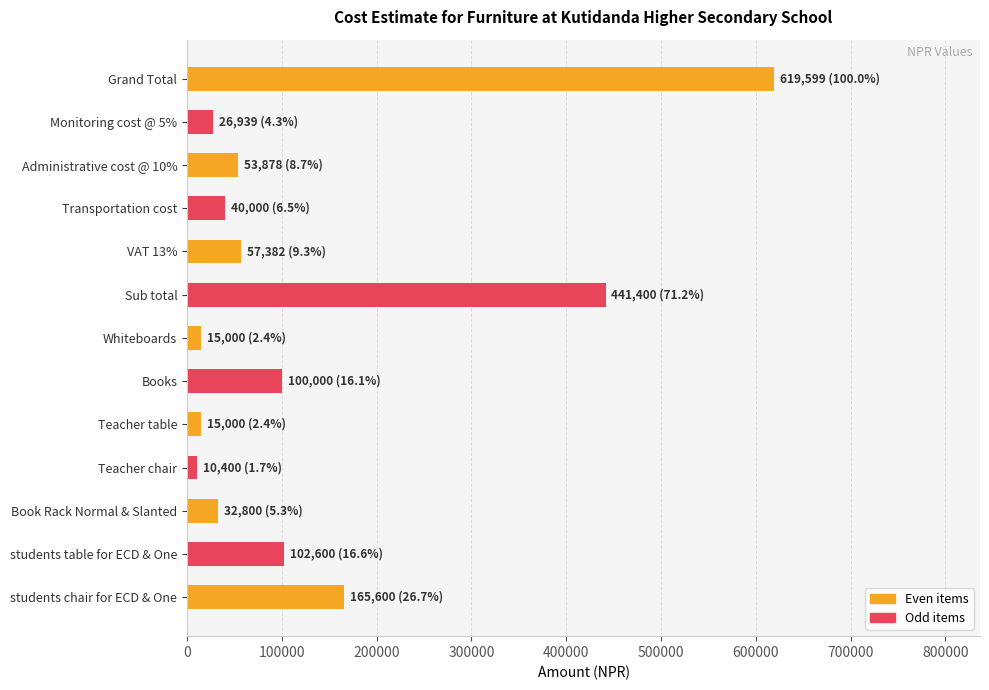

The value at Administrative cost @ 10% is 53878. True or false?

True